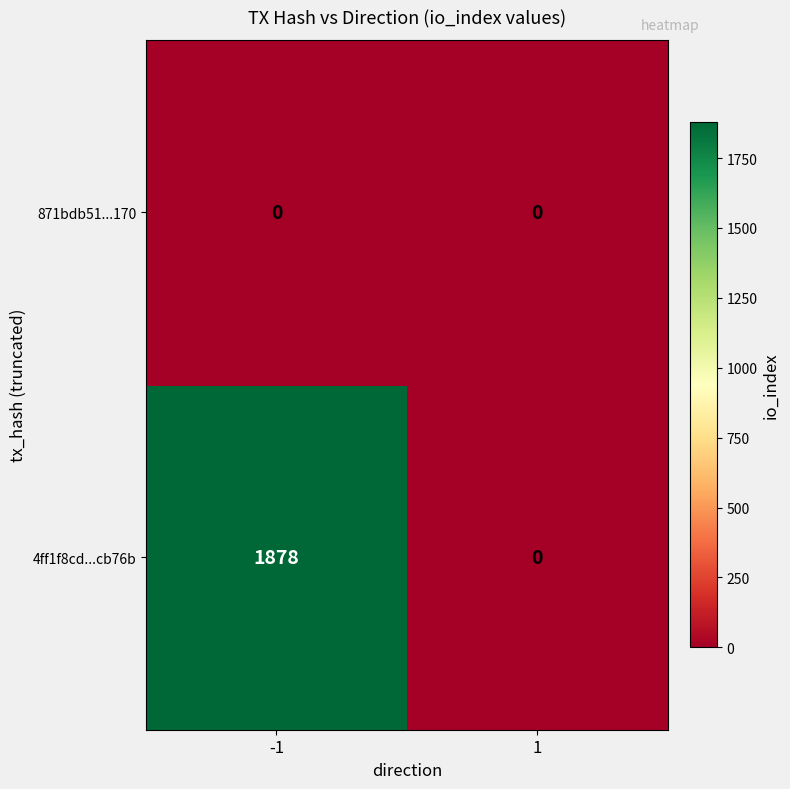

How many series are shown in this chart?

2